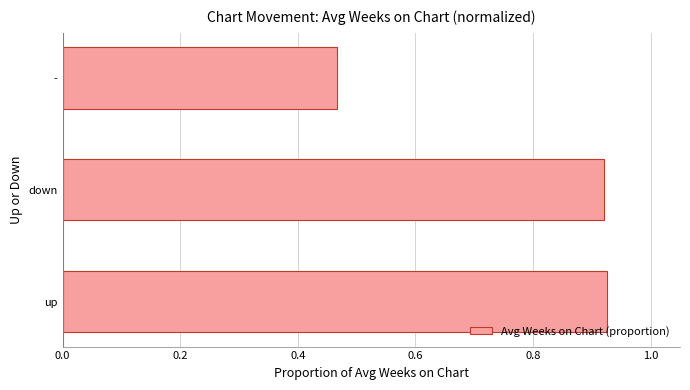

Which label corresponds to the smallest value in the chart?

-